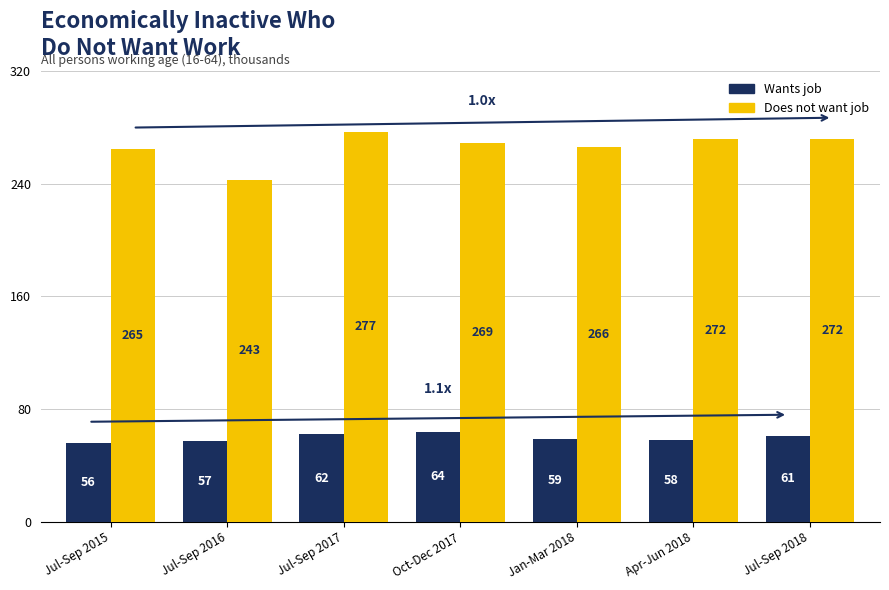

Which category has the highest value in the Does not want job series?

Jul-Sep 2017